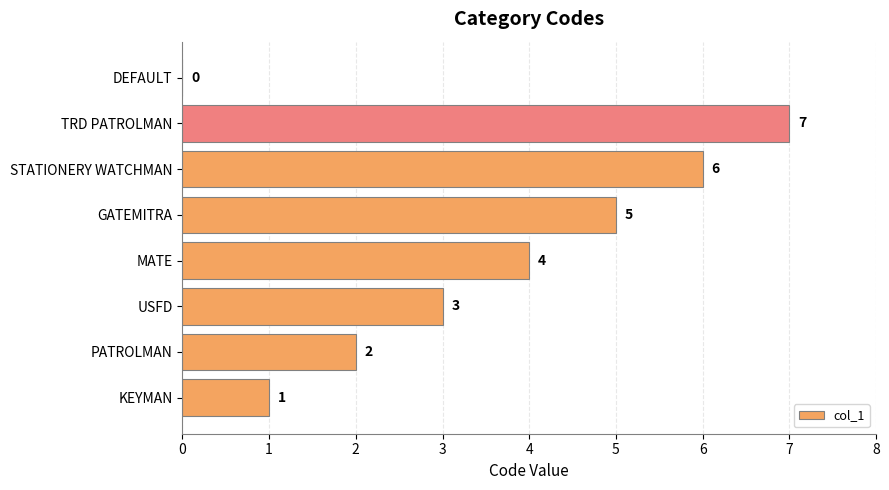

Is it true that the value at MATE is 7?

False